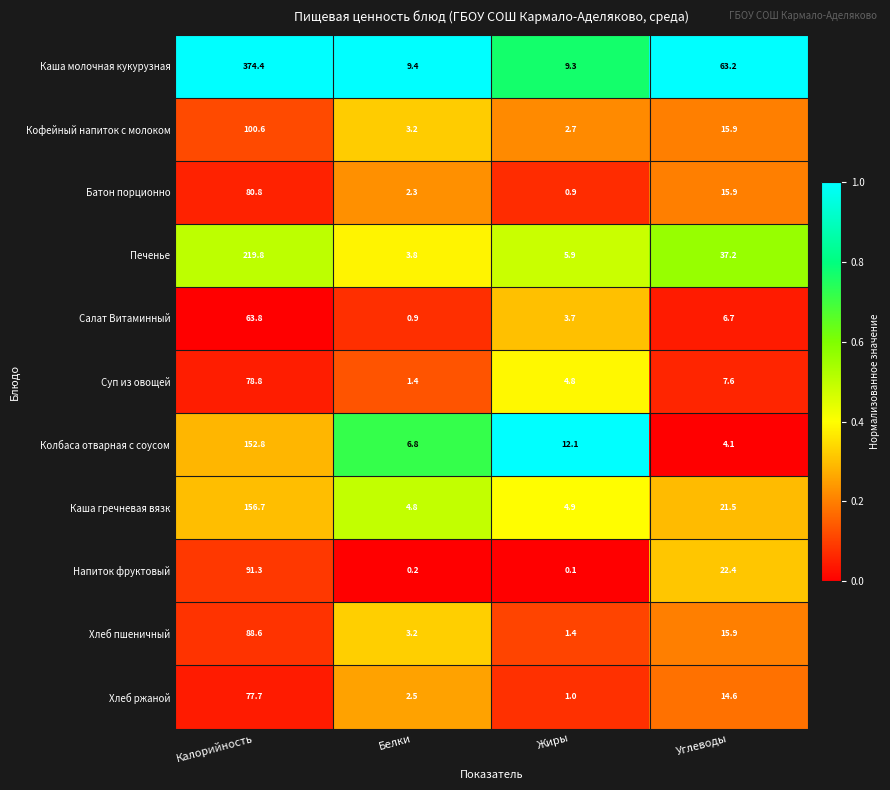

What is the difference between the maximum and minimum values in the Хлеб пшеничный series?

87.2